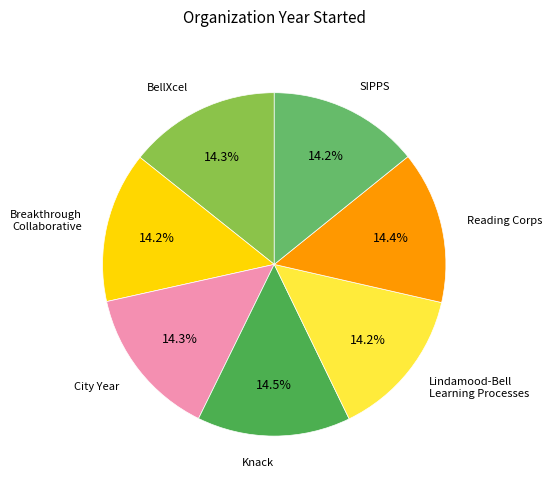

What percentage is the BellXcel slice, to the nearest percent?

14%